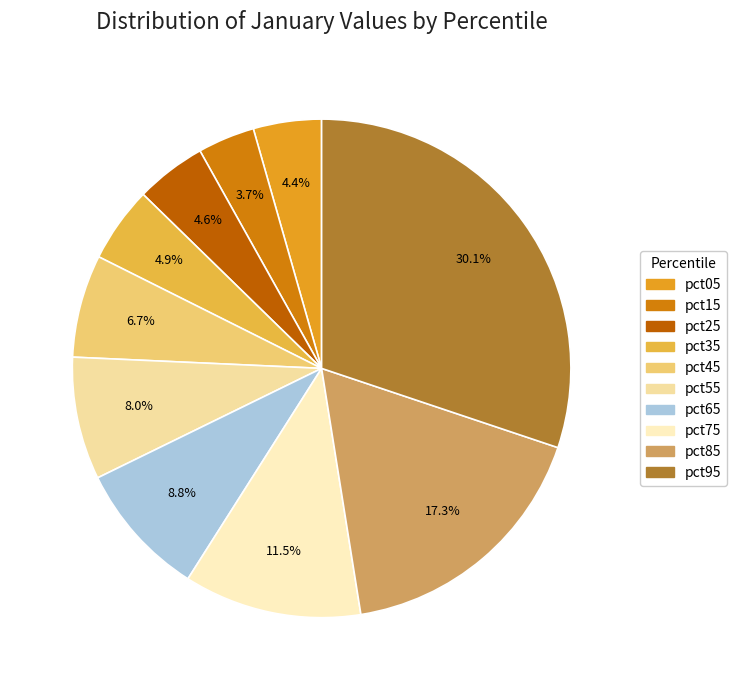

Which slice is the largest?

pct95